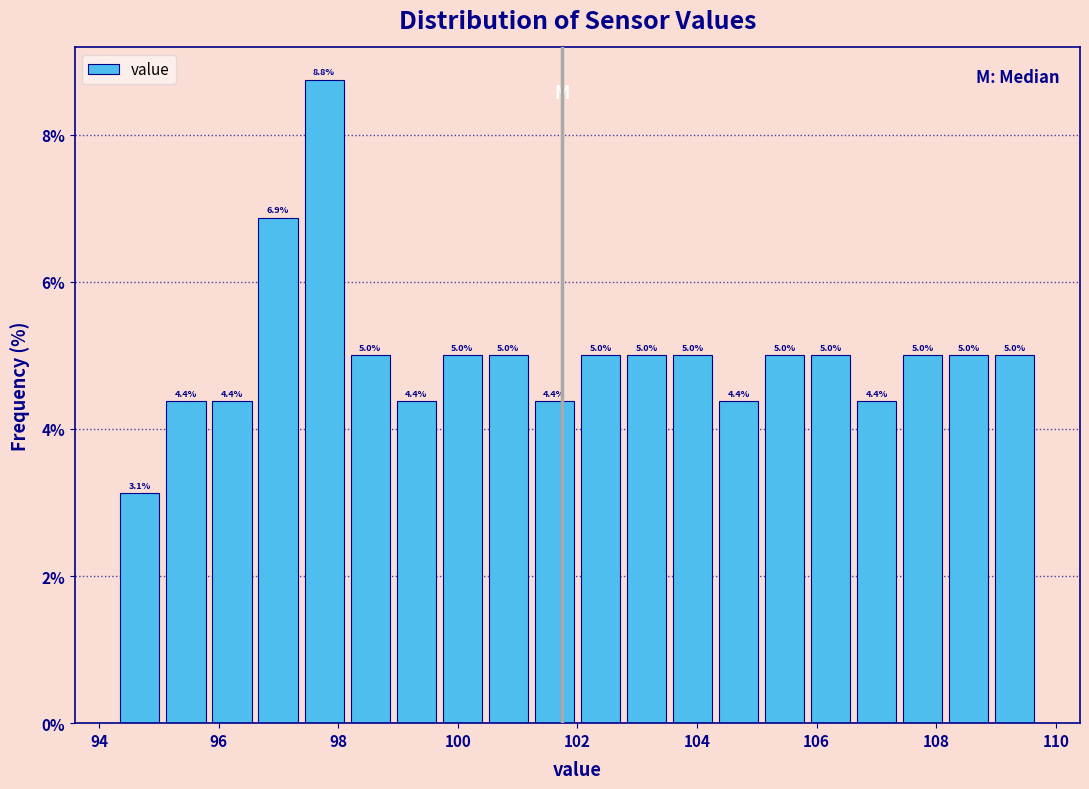

Read against the x-axis, roughly where is the centre of the tallest bar?

97.8